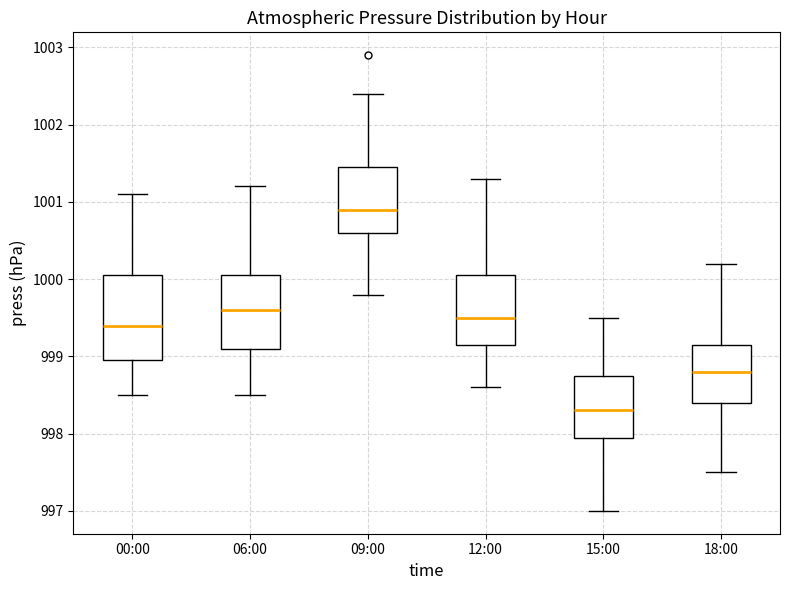

Which box is the tallest, from its lower edge to its upper edge?

00:00